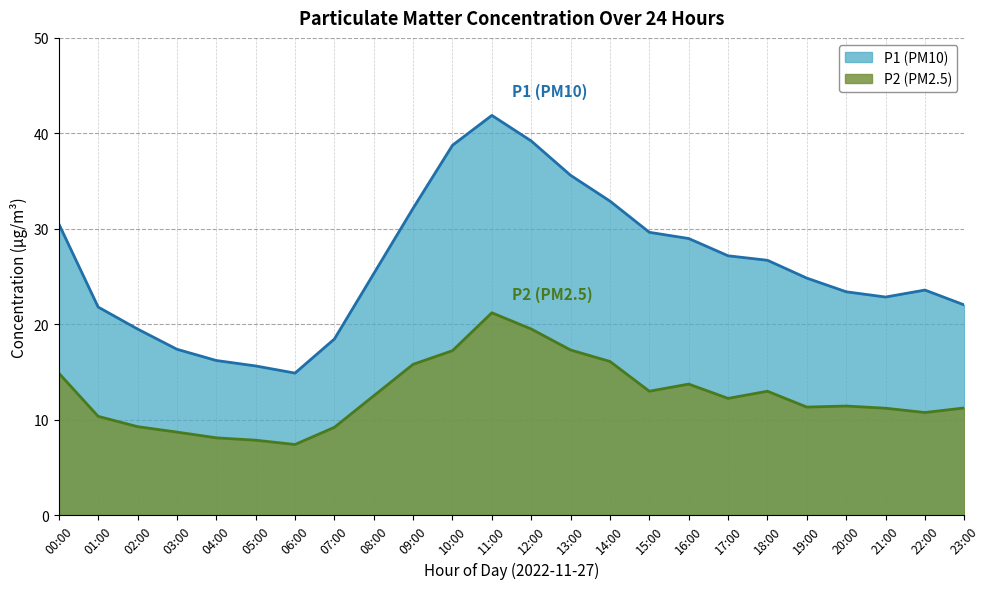

At 13:00, list the series in order from smallest to largest.

P2 (PM2.5), P1 (PM10)